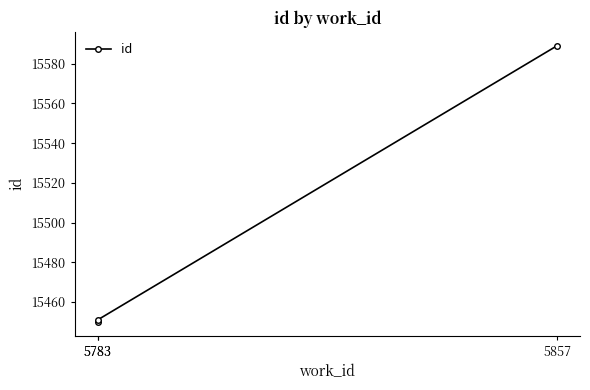

Between 5783 and 5783, which is larger?

5783